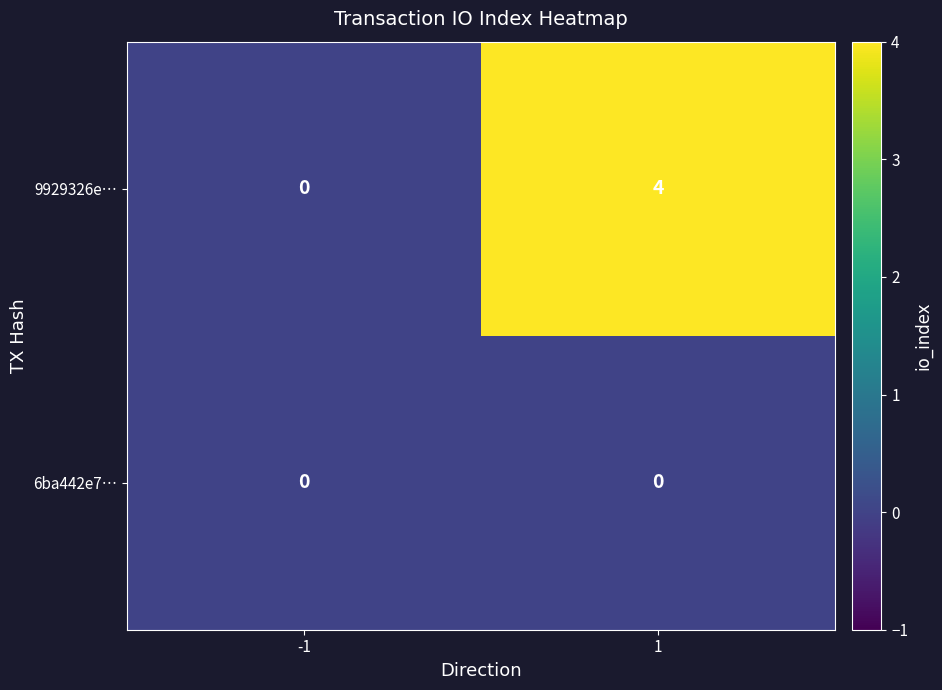

Reading left to right, transcribe all the data shown in this chart.

9929326e…: -1=0	1=4
6ba442e7…: -1=0	1=0